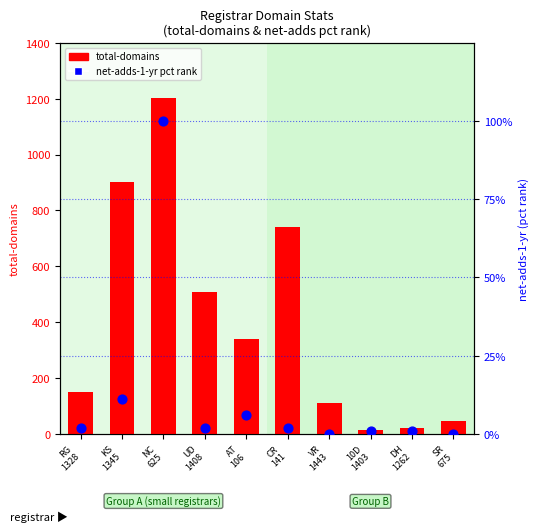

Which series has the largest total across all categories?

total-domains